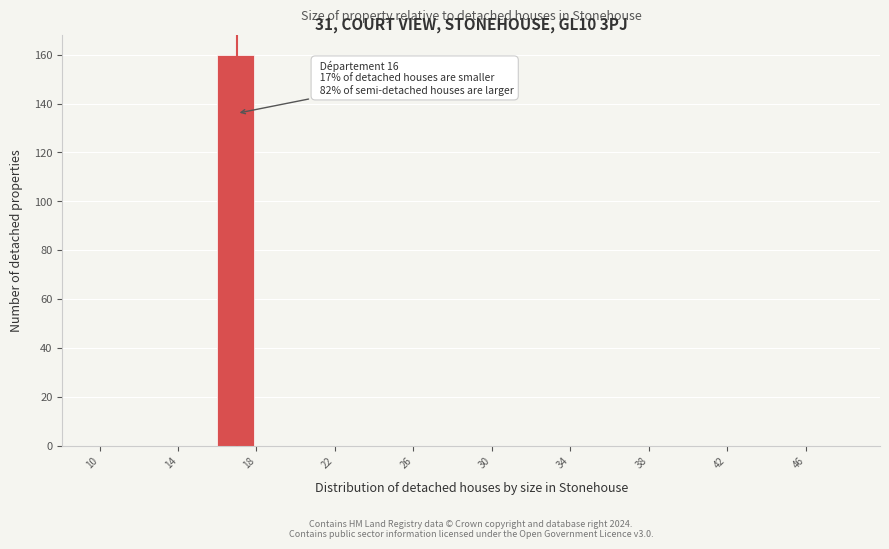

Over which range of the x-axis is the bar tallest?

16 to 18